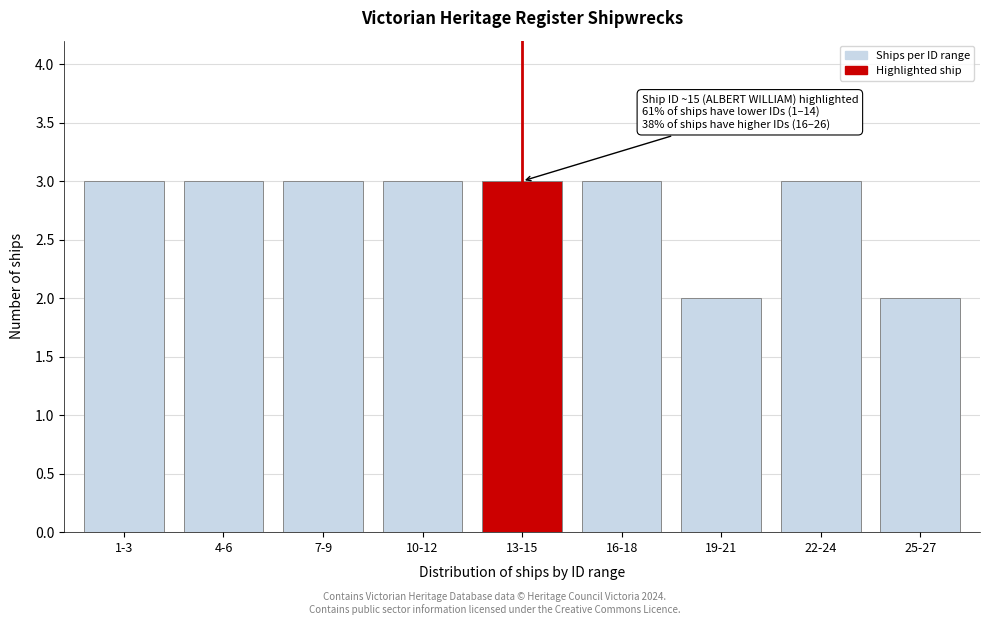

Reading left to right, what are all the values shown in this chart?

1-3=3	4-6=3	7-9=3	10-12=3	13-15=3	16-18=3	19-21=2	22-24=3	25-27=2